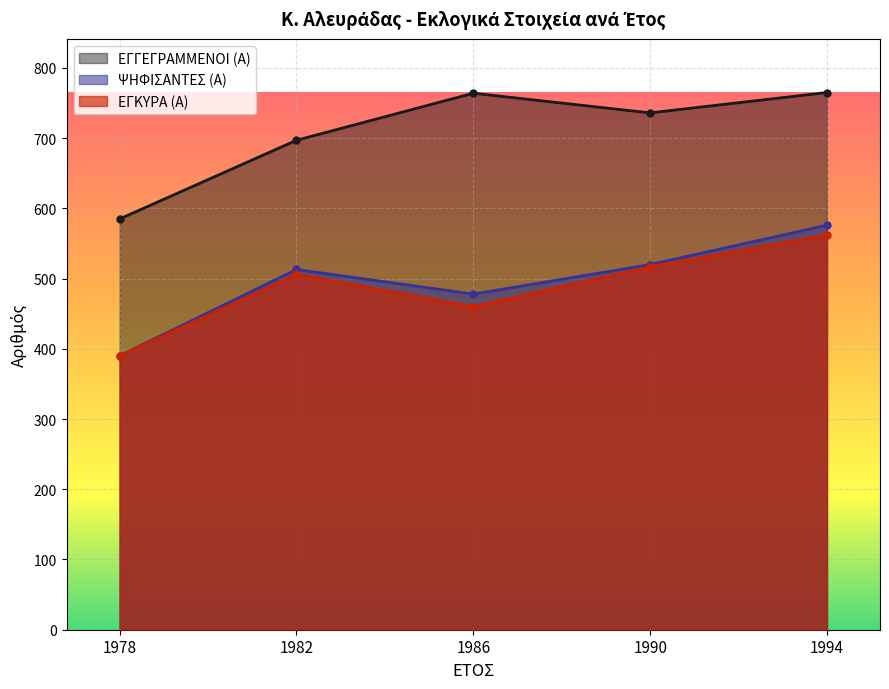

What is the difference between the ΨΗΦΙΣΑΝΤΕΣ (Α) values at 1994 and 1986?

98